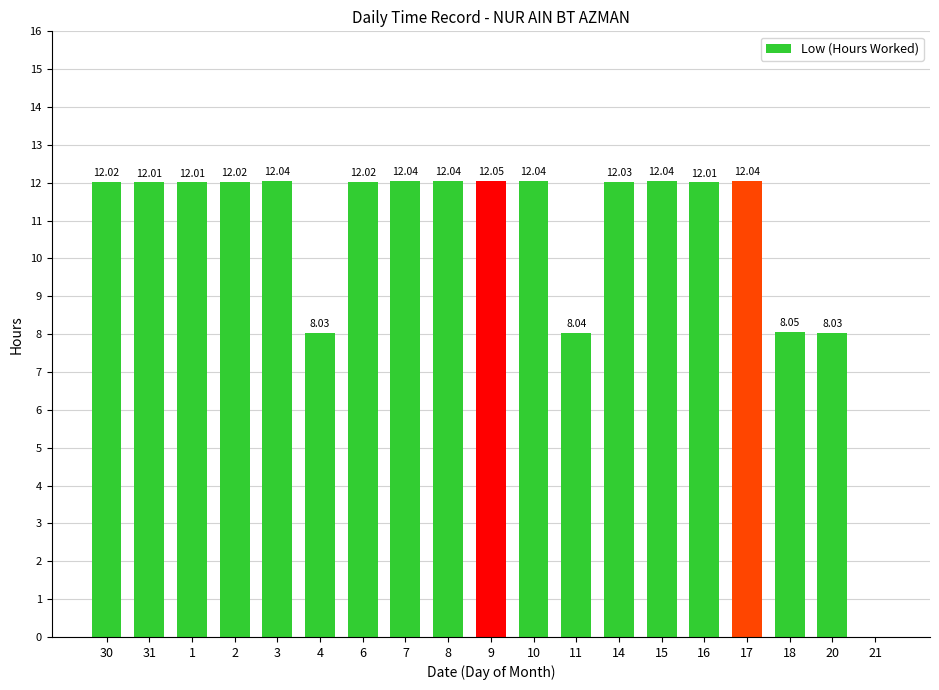

What is the change in value from 7 to 21?

-12.0